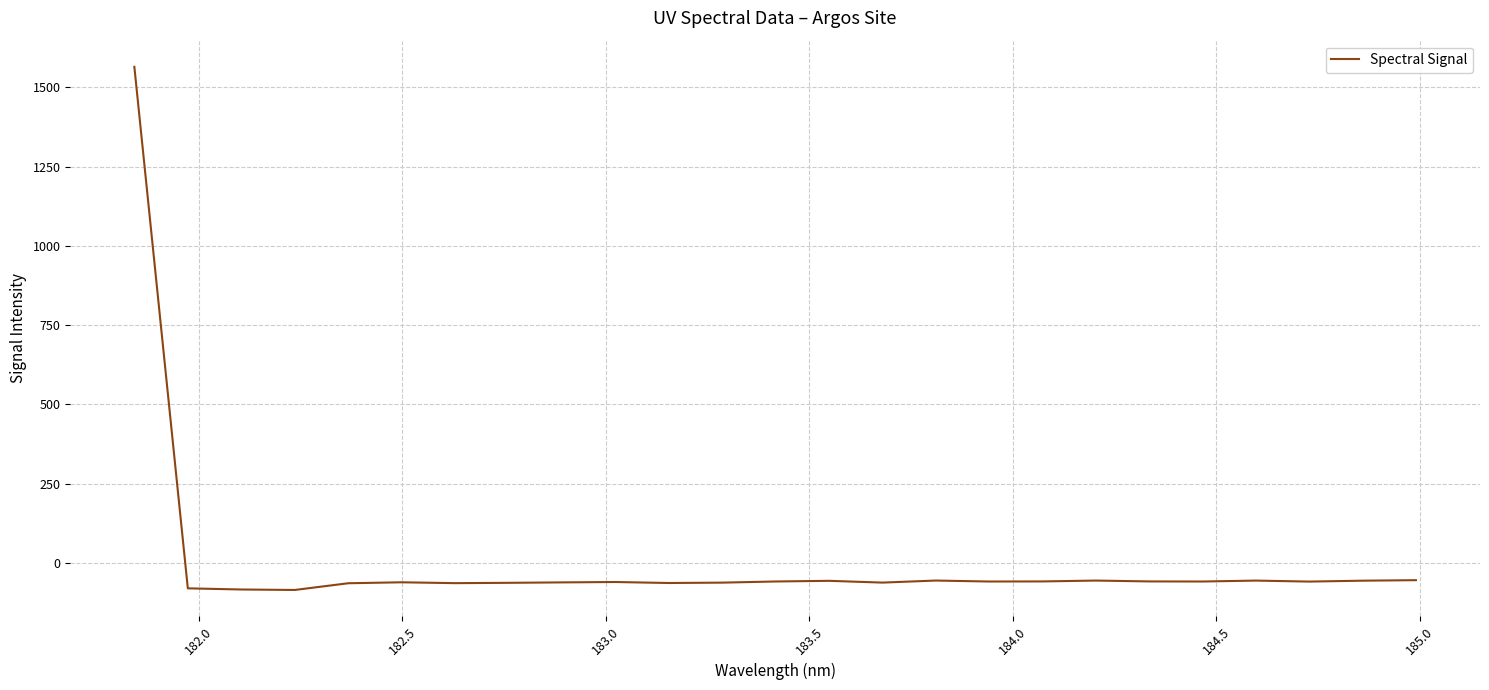

How many values are below zero?

24